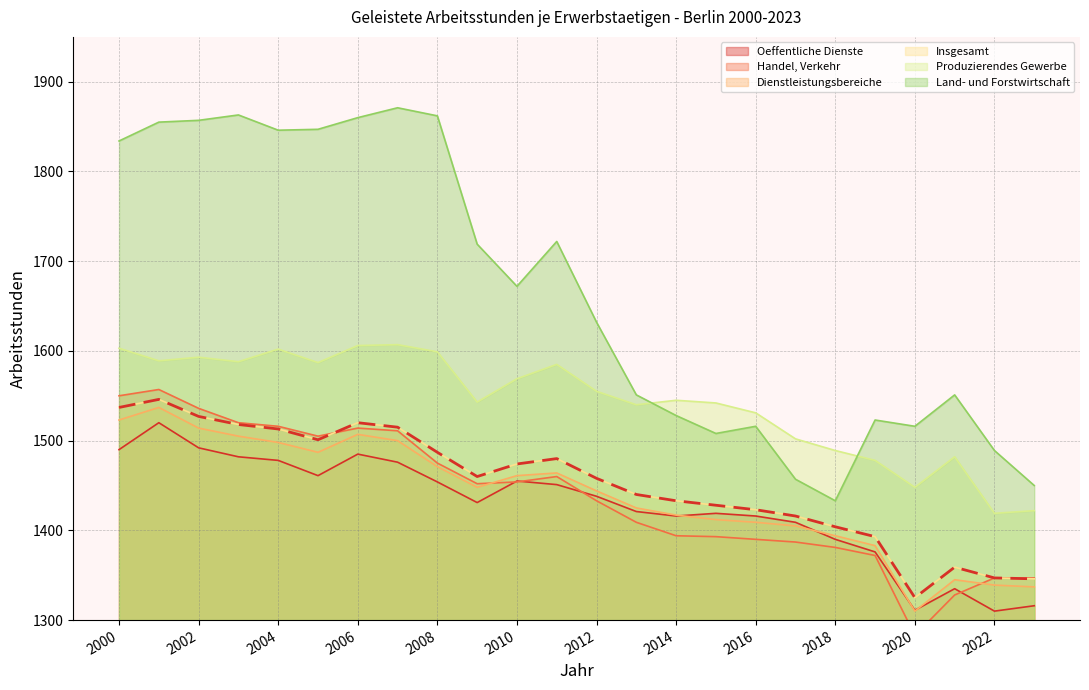

Which category has the lowest value in the Land- und Forstwirtschaft series?

2018